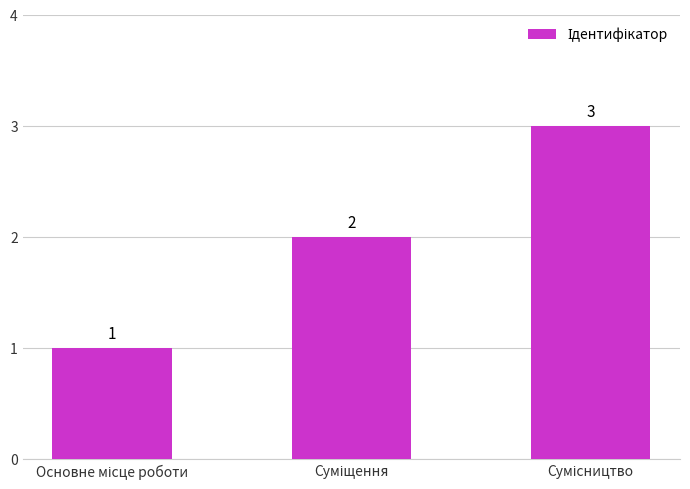

What is the value of the 3rd bar from the left?

3